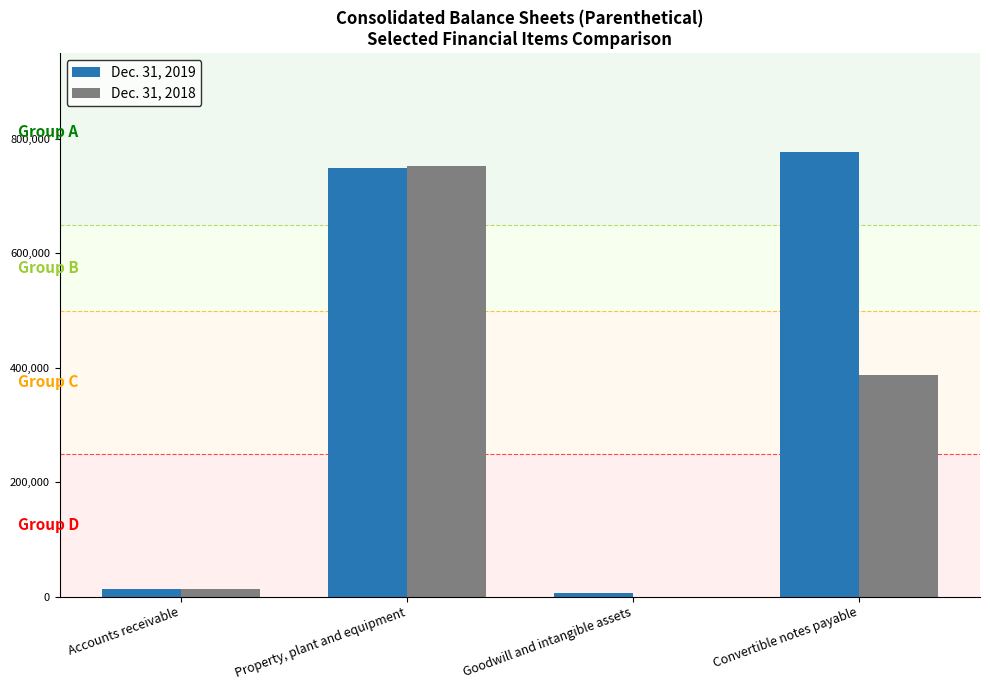

Between Property, plant and equipment and Convertible notes payable, which series saw the biggest shift?

Dec. 31, 2018